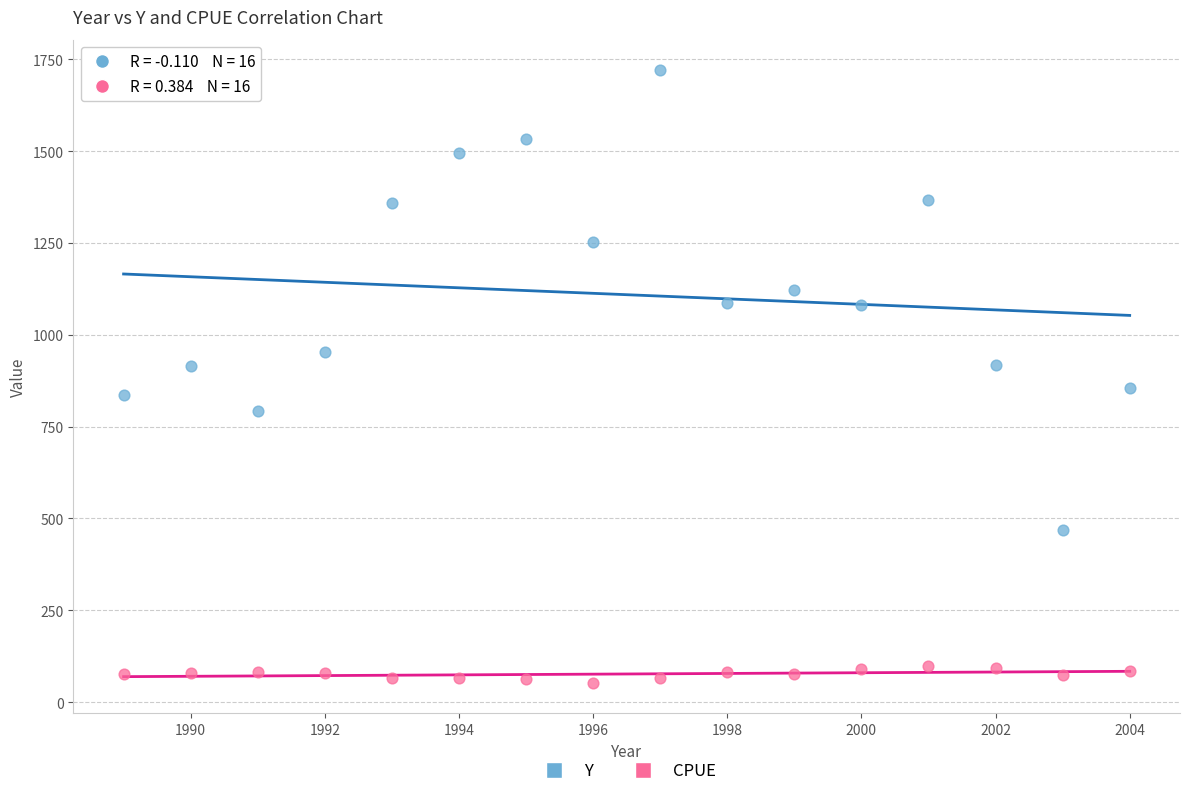

Which series has the widest spread of Y values?

Y